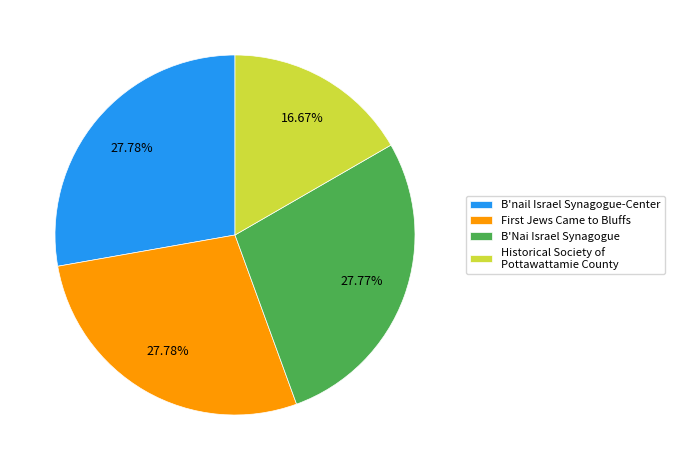

How many segments does this pie chart have?

4